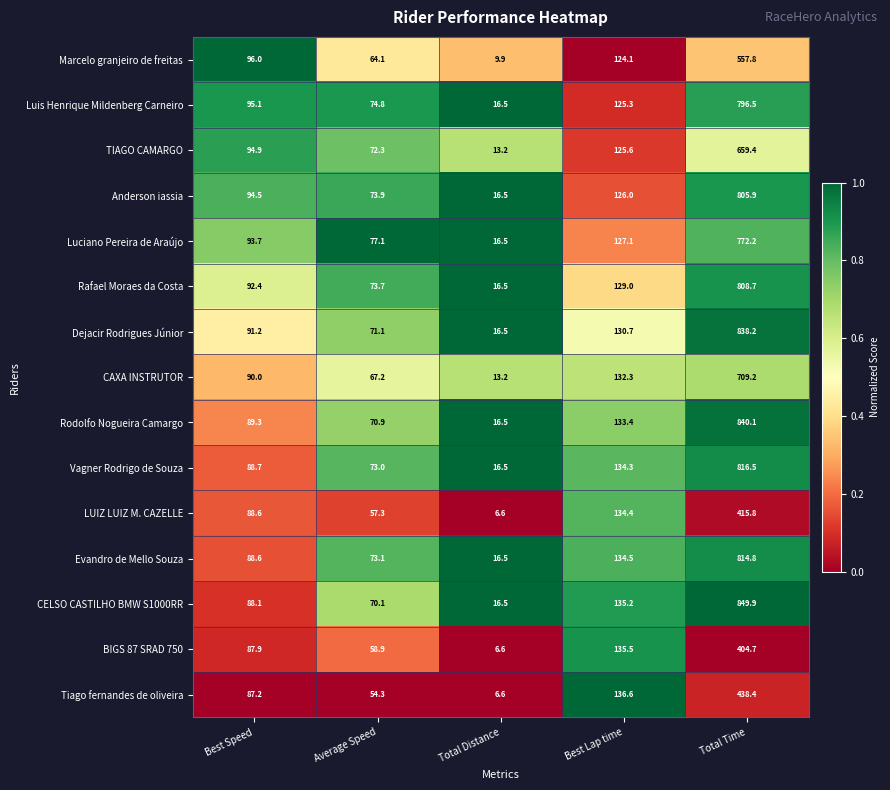

At which label does CELSO CASTILHO BMW S1000RR reach its peak?

Total Time